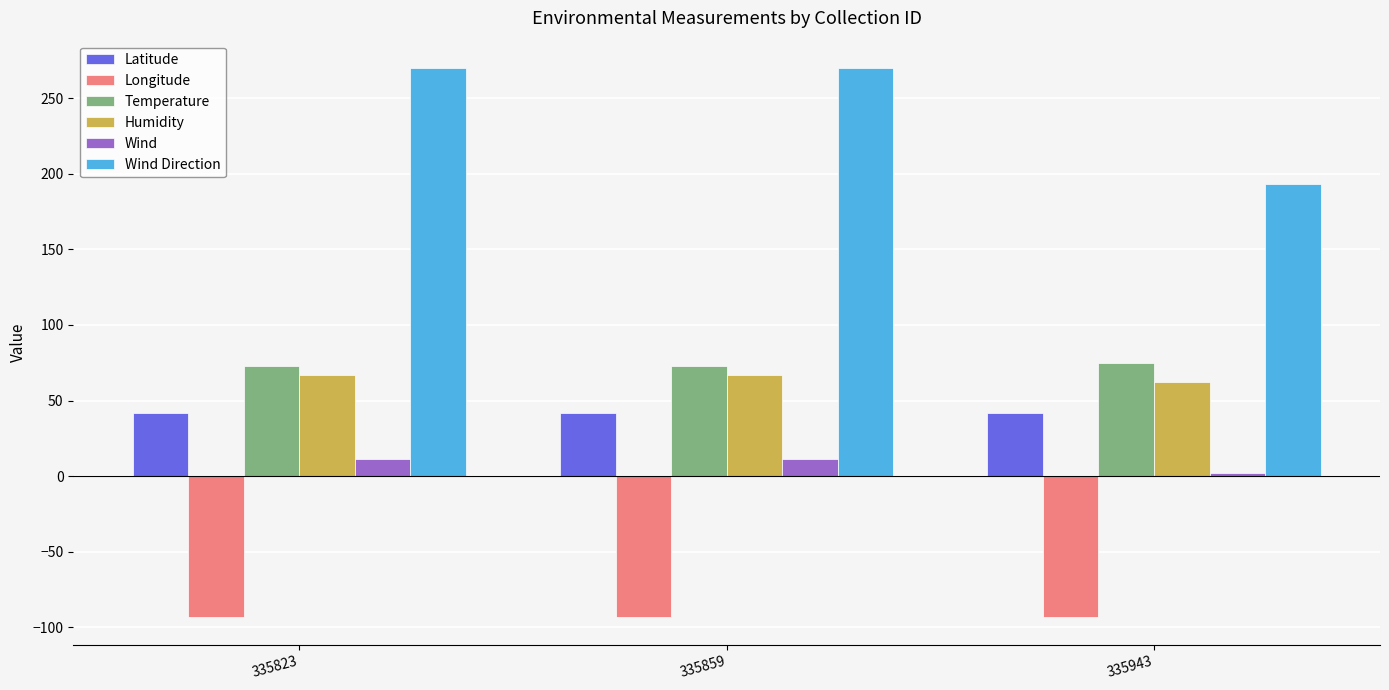

At how many categories does at least one series exceed 152?

3